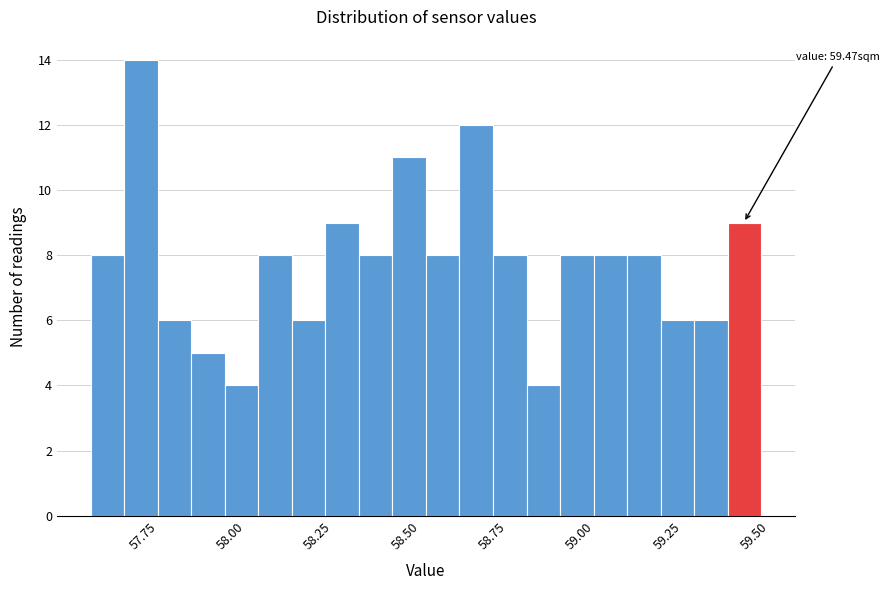

Read against the x-axis, roughly where is the centre of the tallest bar?

57.75